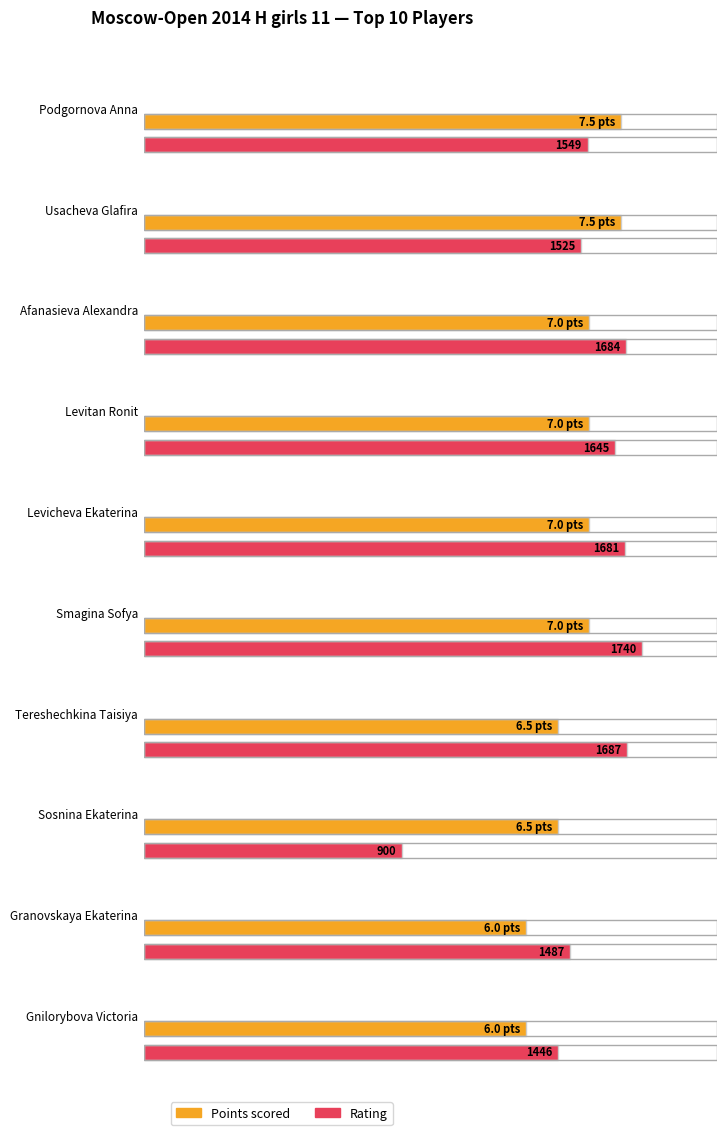

At which label does Points reach its peak?

Podgornova Anna